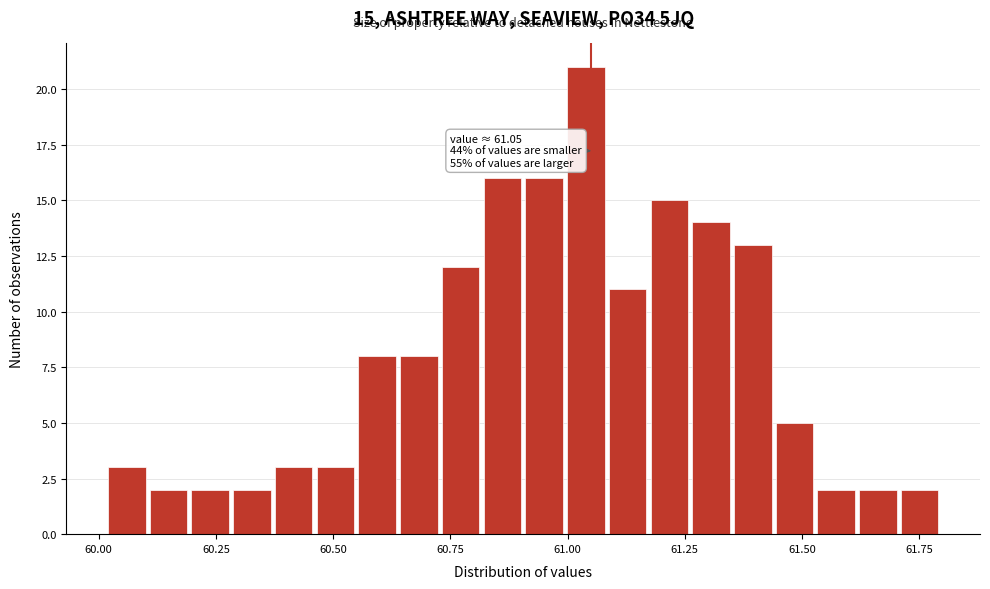

Around what value on the x-axis is the tallest bar? Give the approximate position of its centre, as read against the axis.

61.05